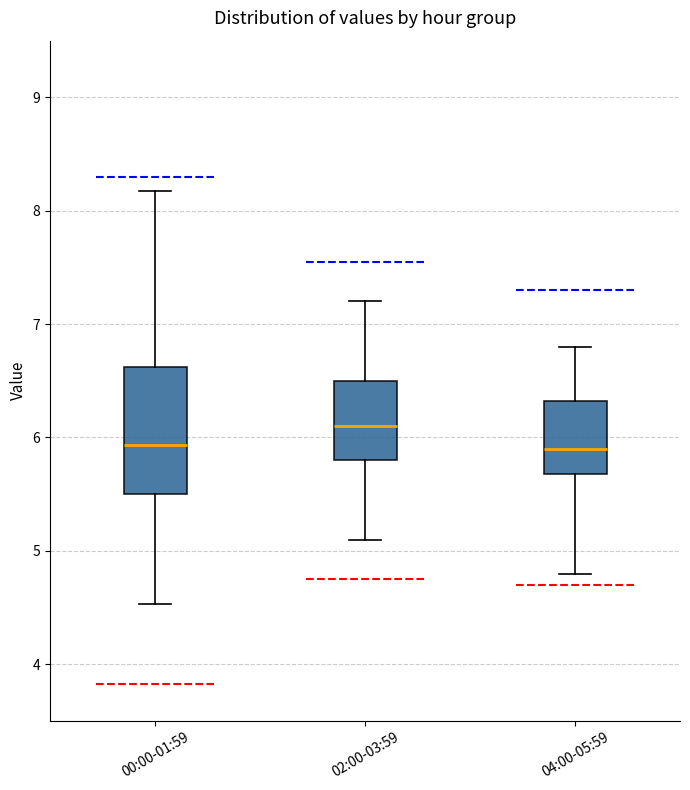

Reading left to right, read every box against the y-axis: the position of its median line, the range the box covers, and the ends of its whiskers. The values are not printed on the chart, so give them approximately, as read against the axis.

00:00-01:59: median 5.9, box 5.5 to 6.6, whiskers 4.5 to 8.2
02:00-03:59: median 6.1, box 5.8 to 6.5, whiskers 5.1 to 7.2
04:00-05:59: median 5.9, box 5.7 to 6.3, whiskers 4.8 to 6.8